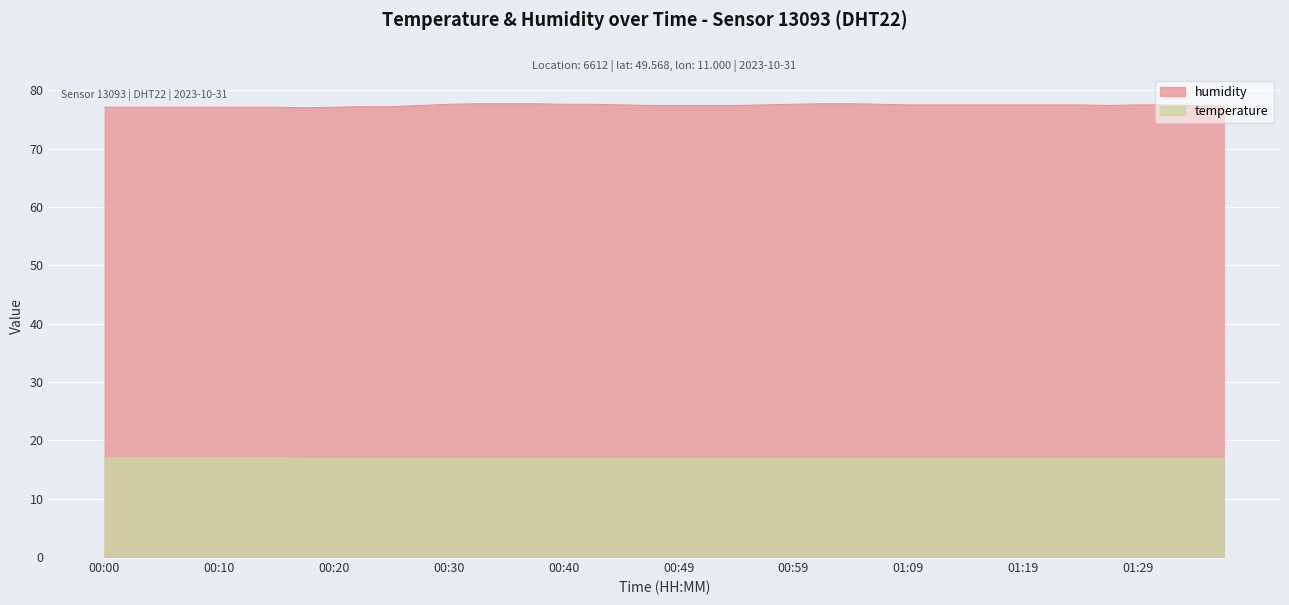

Reading left to right, list all the values displayed in this chart.

temperature: 17.0	17.0	17.0	17.0	17.0	17.0	17.0	16.9	16.9	16.9	16.9	16.9	16.9	16.9	16.9	16.9	16.9	16.9	16.9	16.9	16.9	16.9	16.9	16.9	16.9	16.9	16.9	16.9	16.9	16.9	16.9	16.9	16.9	16.9	16.9	16.9	16.9	16.9	16.9	16.9
humidity: 77.1	77.1	77.1	77.1	77.1	77.1	77.1	77.0	77.1	77.2	77.2	77.4	77.6	77.7	77.7	77.7	77.6	77.6	77.5	77.4	77.4	77.4	77.4	77.5	77.6	77.7	77.7	77.6	77.5	77.5	77.5	77.5	77.5	77.5	77.5	77.4	77.5	77.5	77.4	77.3